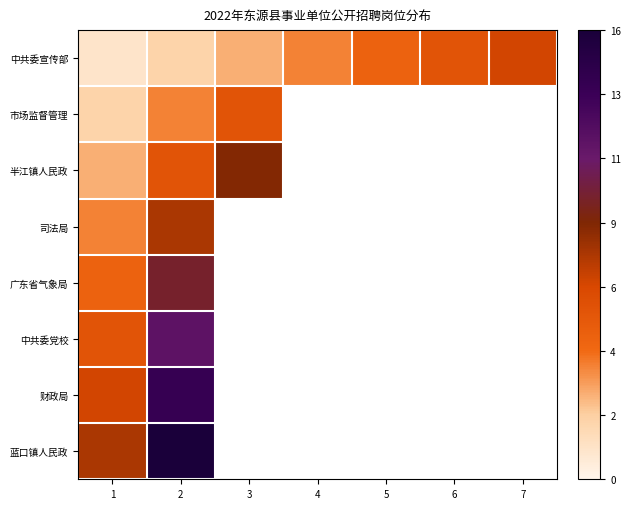

Is the value of 中共委宣传部 at 7 greater than the value of 财政局 at 7?

No